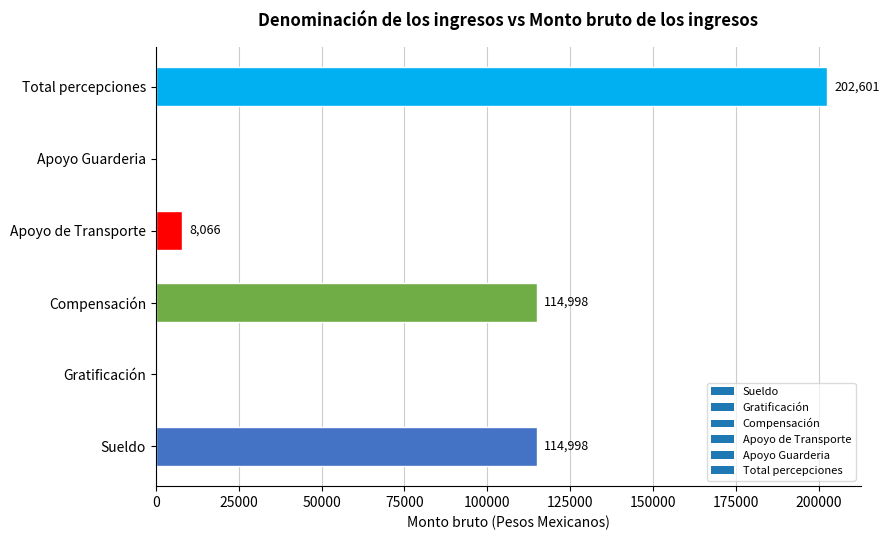

Approximately how many times larger is the value at Compensación compared to Sueldo?

1.0